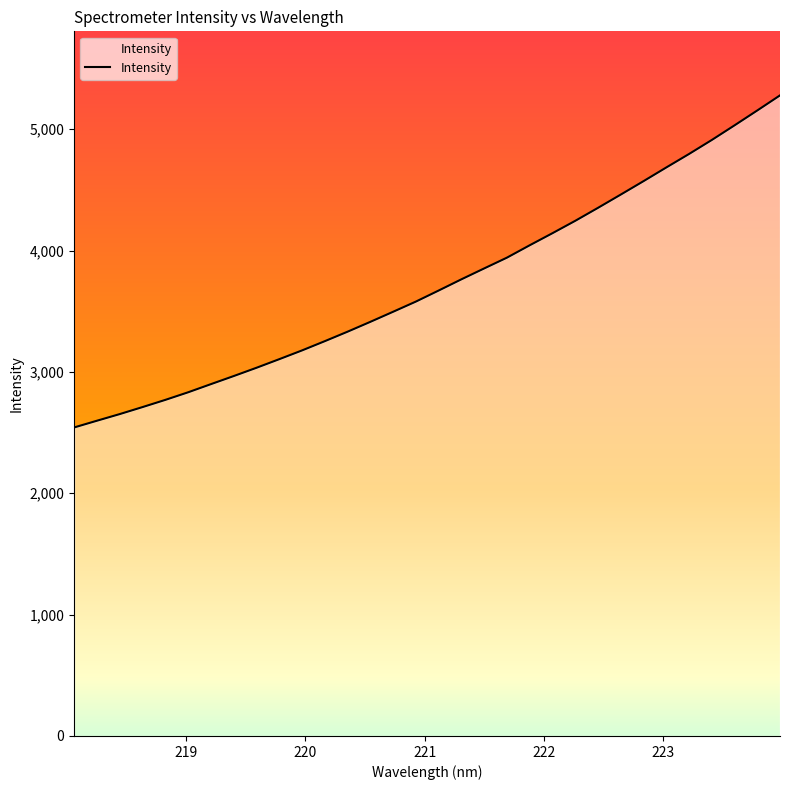

Does the chart display data point markers on the line(s)?

No